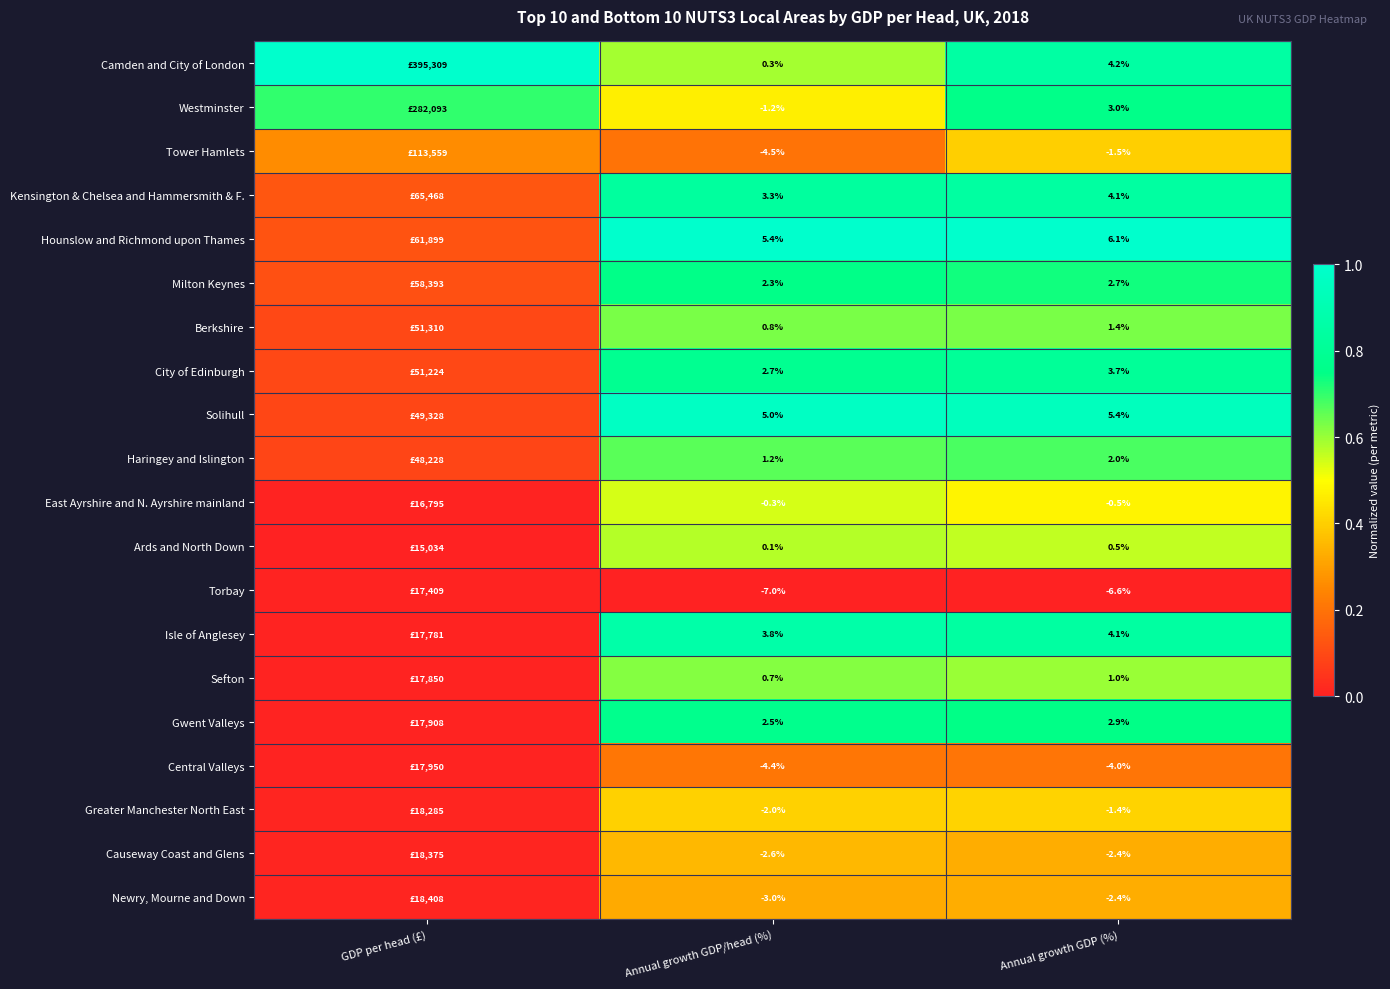

Count the number of data series in this chart.

20